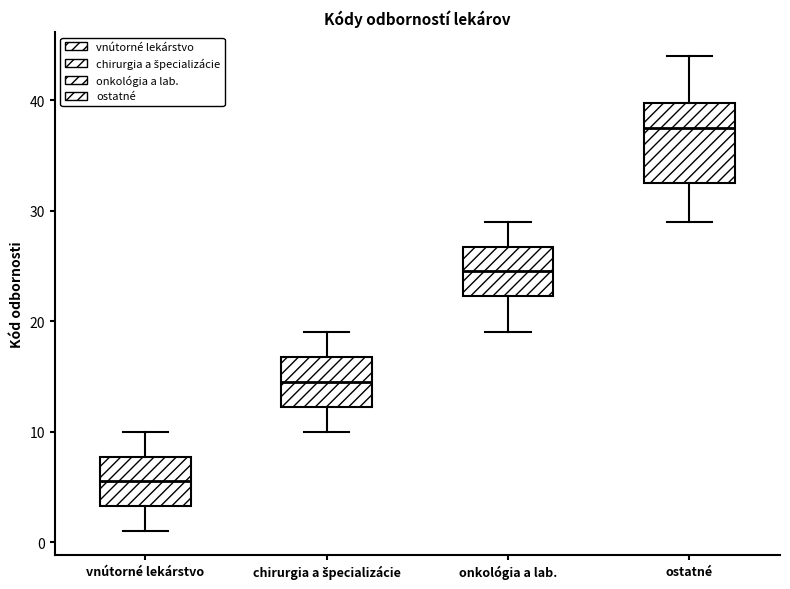

Reading left to right, transcribe this box plot: for each box, give where its median line is, the range the box spans, and where its two whiskers end, as read against the y-axis. The values are not printed on the chart, so give them approximately, as read against the axis.

vnútorné lekárstvo: median 6, box 3 to 8, whiskers 1 to 10
chirurgia a špecializácie: median 15, box 12 to 17, whiskers 10 to 19
onkológia a lab.: median 25, box 22 to 27, whiskers 19 to 29
ostatné: median 38, box 33 to 40, whiskers 29 to 44